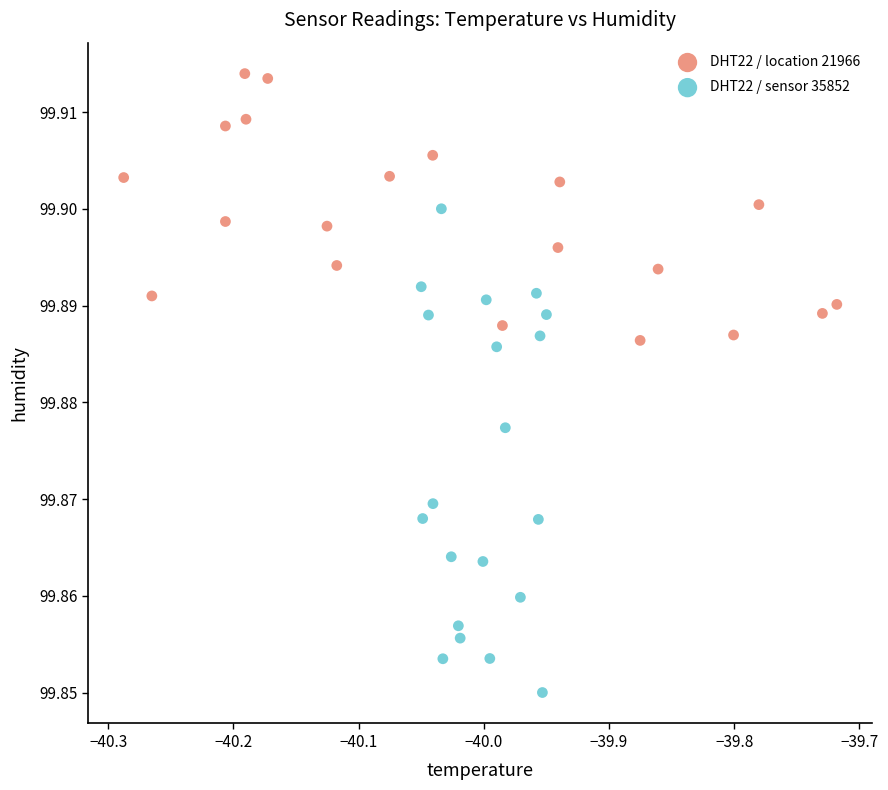

Which series has the largest Y range (max minus min)?

DHT22 / sensor 35852